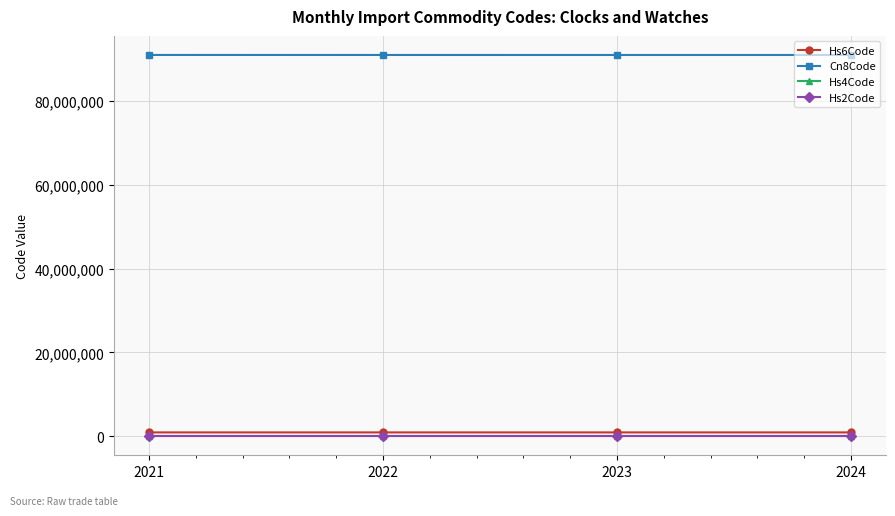

True or false: Cn8Code has a value of 91052000 at 2024.

True